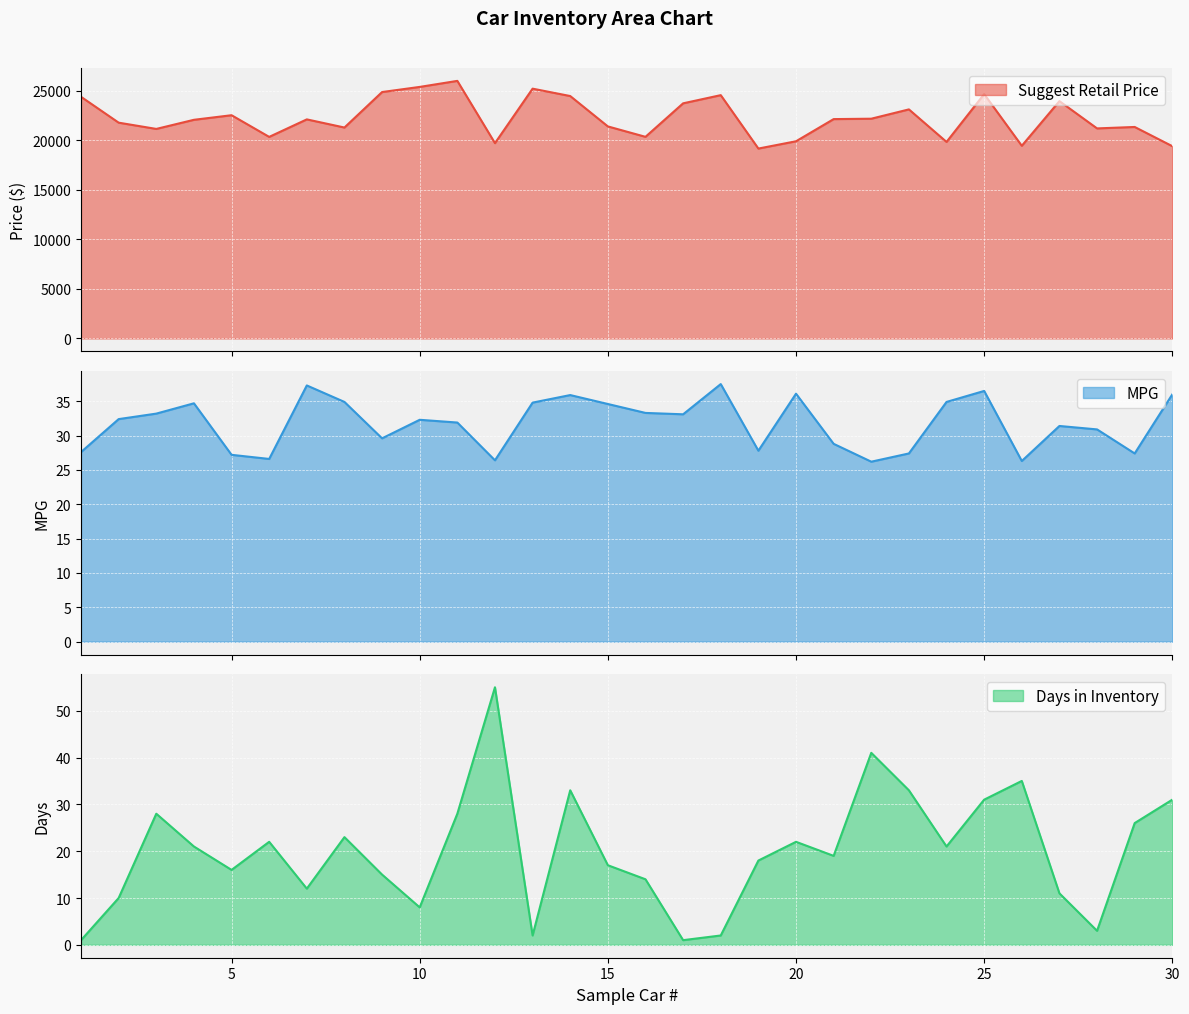

What are all the series names shown in the legend?

Suggest Retail Price, MPG, Days in Inventory